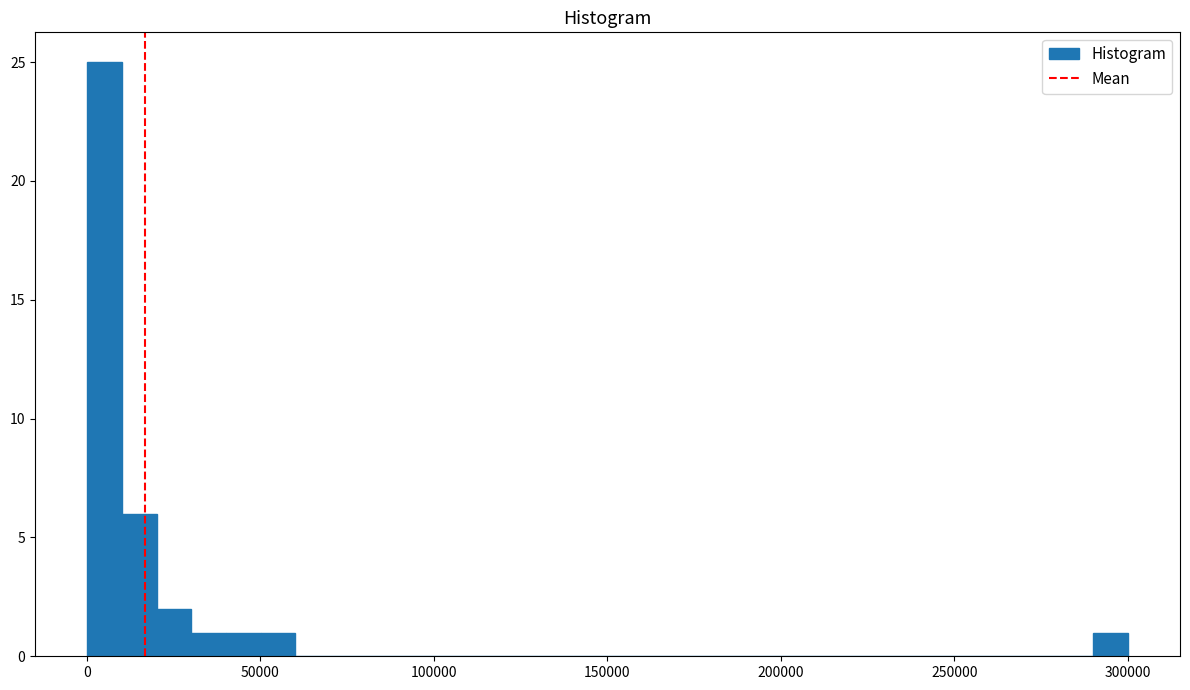

Around what value on the x-axis is the tallest bar? Give the approximate position of its centre, as read against the axis.

5000